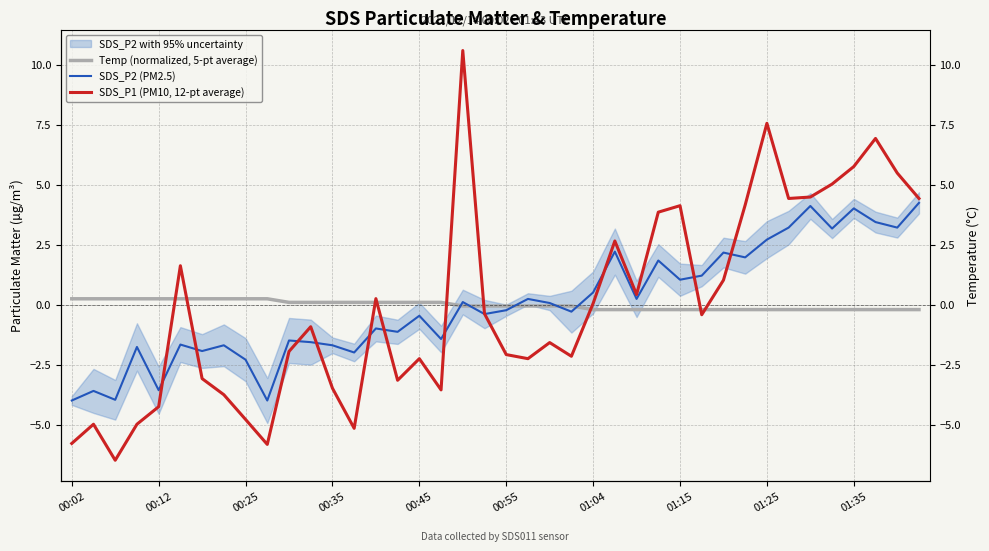

The value of SDS_P2 (PM2.5) at 01:15 is 1.0. True or false?

True